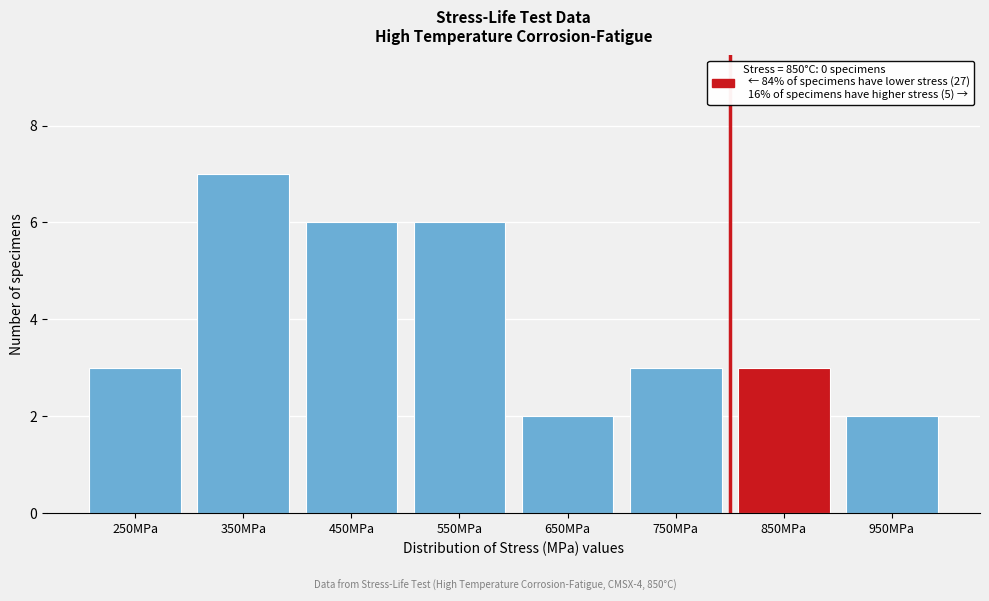

Reading left to right, extract all data points from this chart.

250MPa=3	350MPa=7	450MPa=6	550MPa=6	650MPa=2	750MPa=3	850MPa=3	950MPa=2